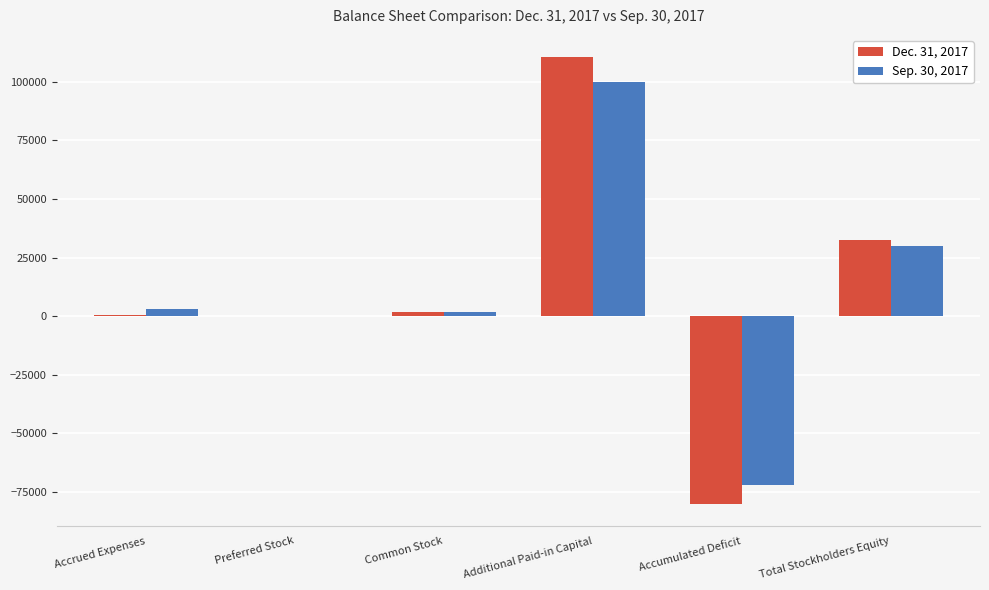

The value of Dec. 31, 2017 at Additional Paid-in Capital is 110451. True or false?

True